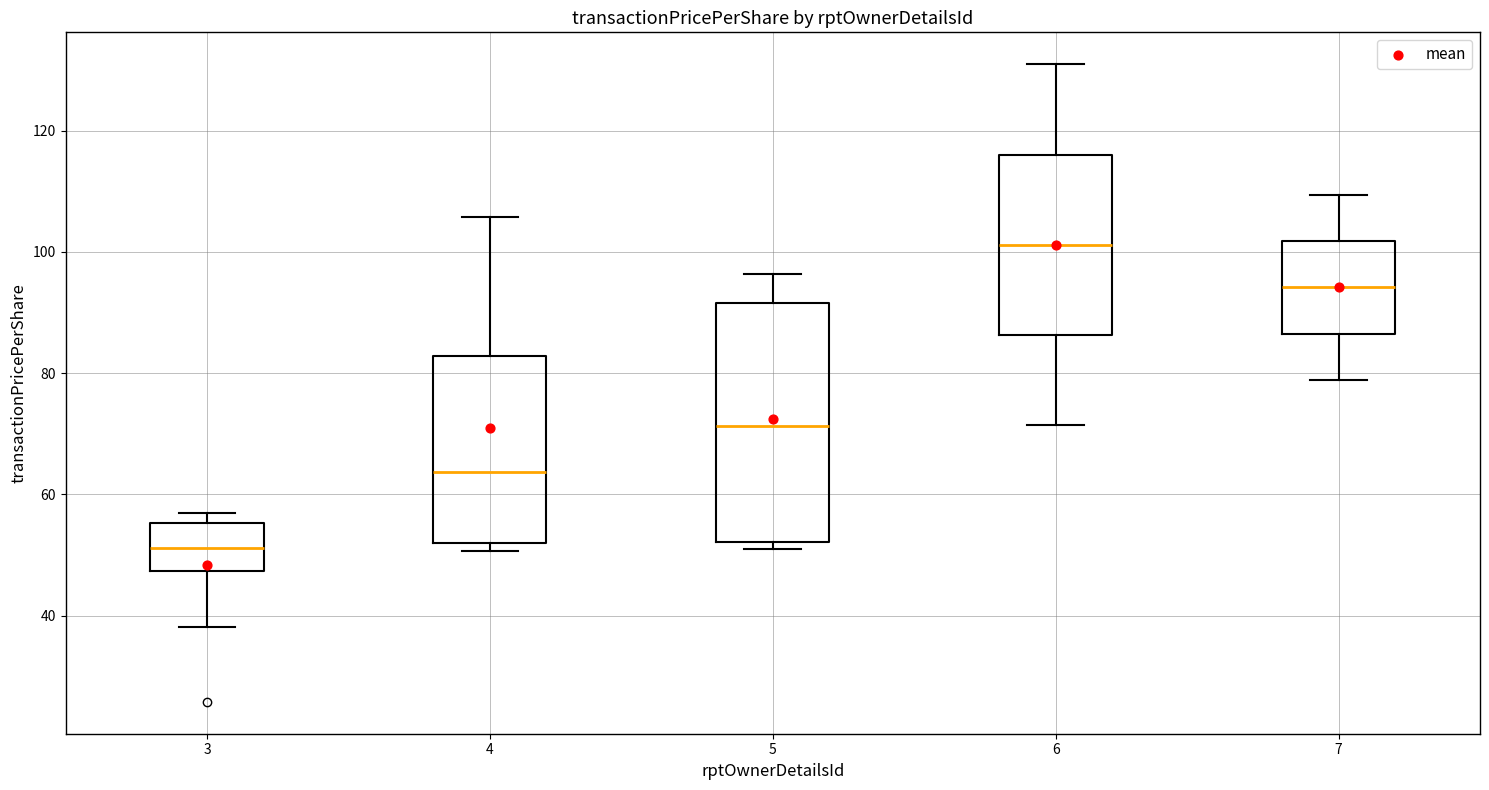

Where does the median line of the box at x = 3 sit on the y-axis? The values are not printed on the chart, so give them approximately, as read against the axis.

52